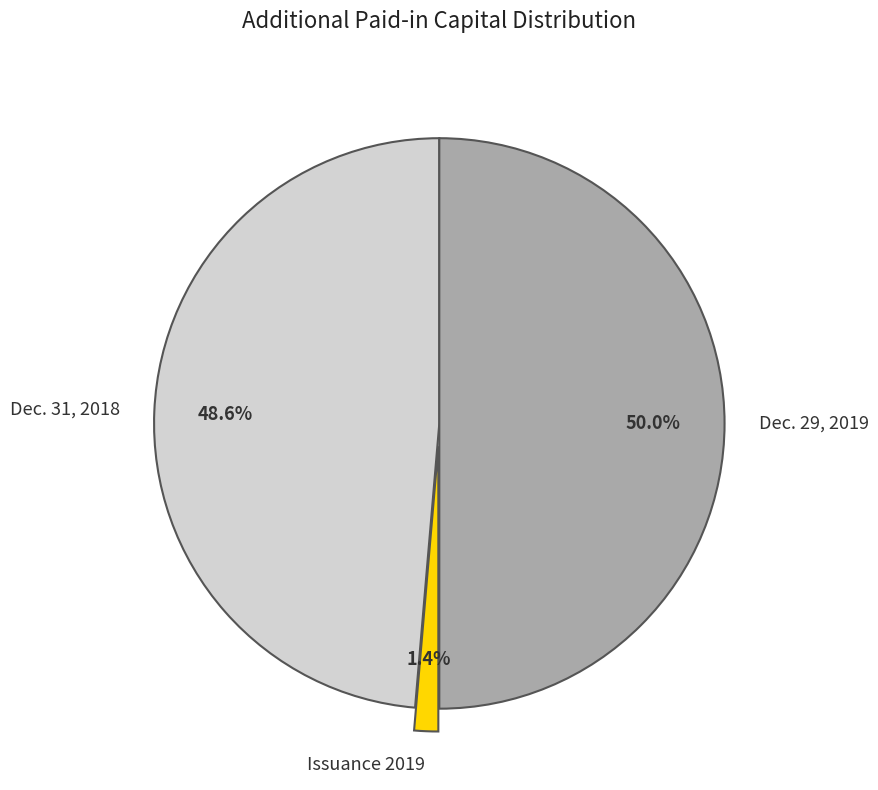

True or false: Dec. 29, 2019 accounts for 36% of the total.

False